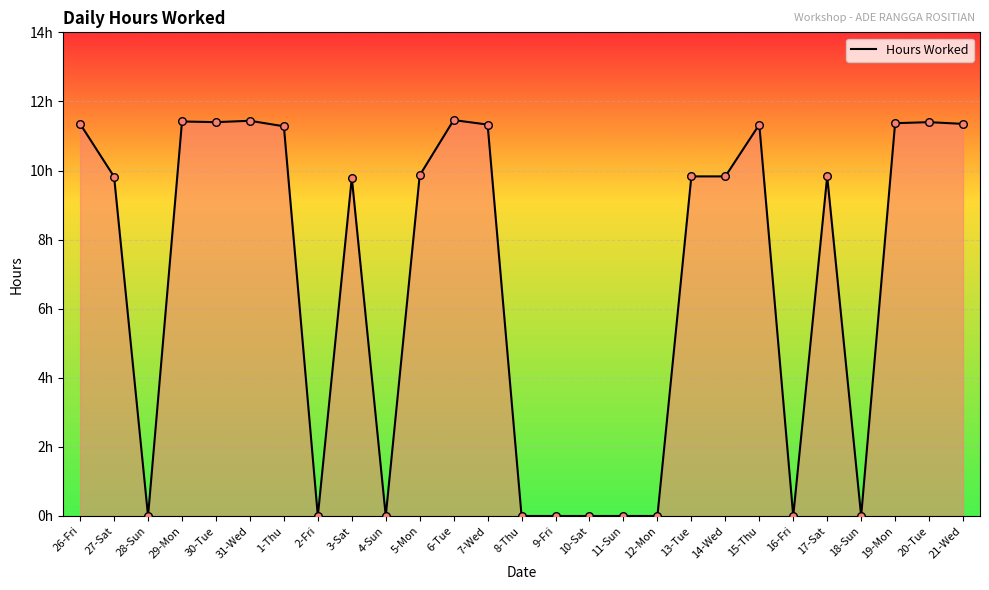

Which has a higher value, 9-Fri or 21-Wed?

21-Wed